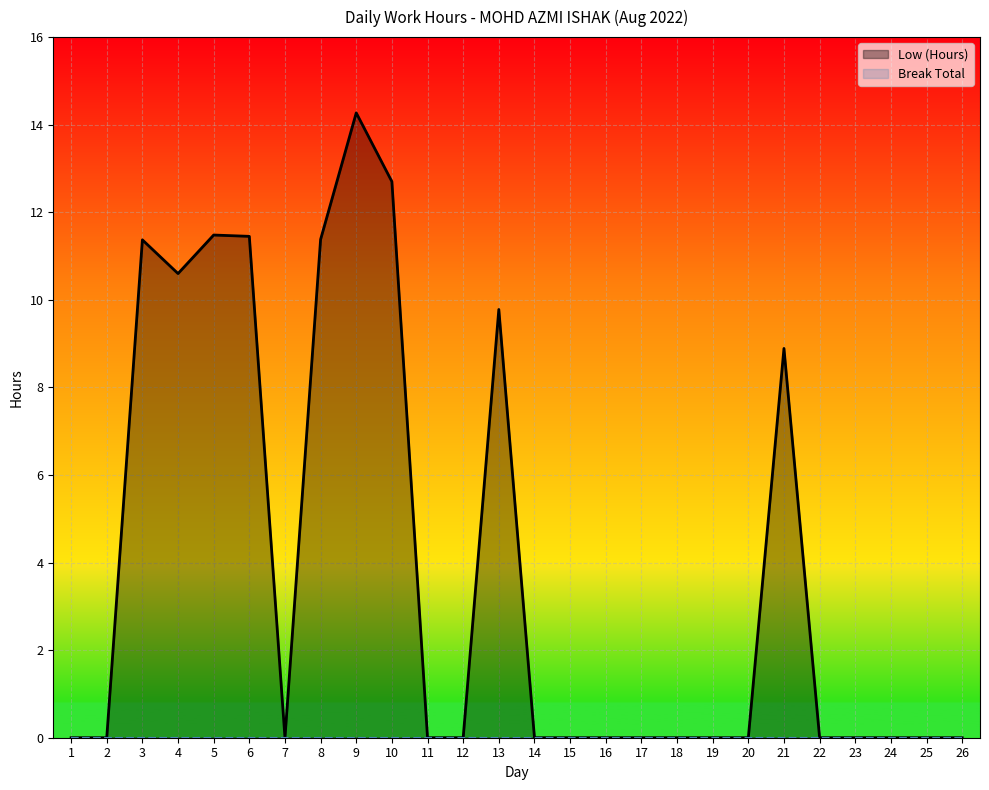

Rank the categories by Low (Hours) value from highest to lowest.

9, 10, 5, 6, 8, 3, 4, 13, 21, 1, 2, 7, 11, 12, 14, 15, 16, 17, 18, 19, 20, 22, 23, 24, 25, 26